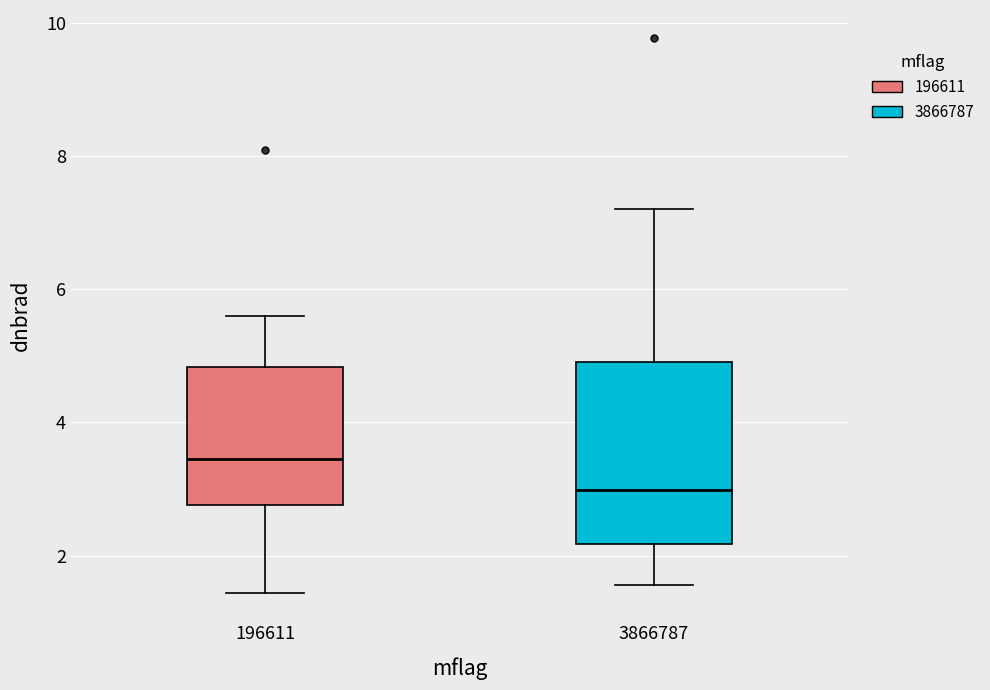

Comparing the boxes themselves (not the whiskers), which one is the tallest?

3866787